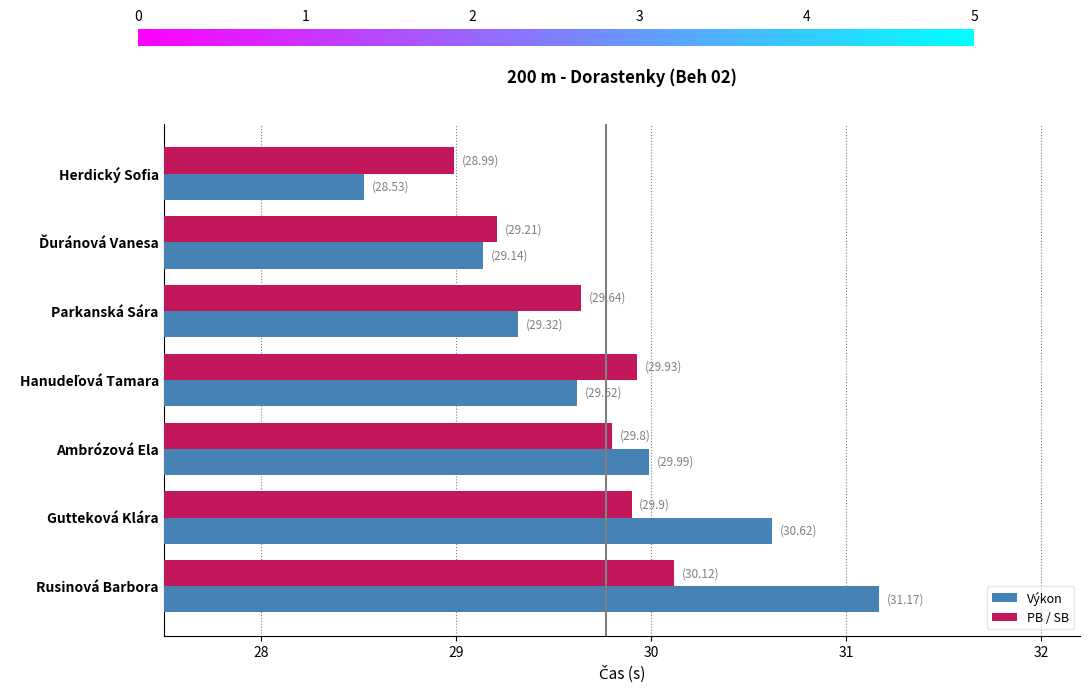

At which category is the sum across all series the highest?

Rusinová Barbora